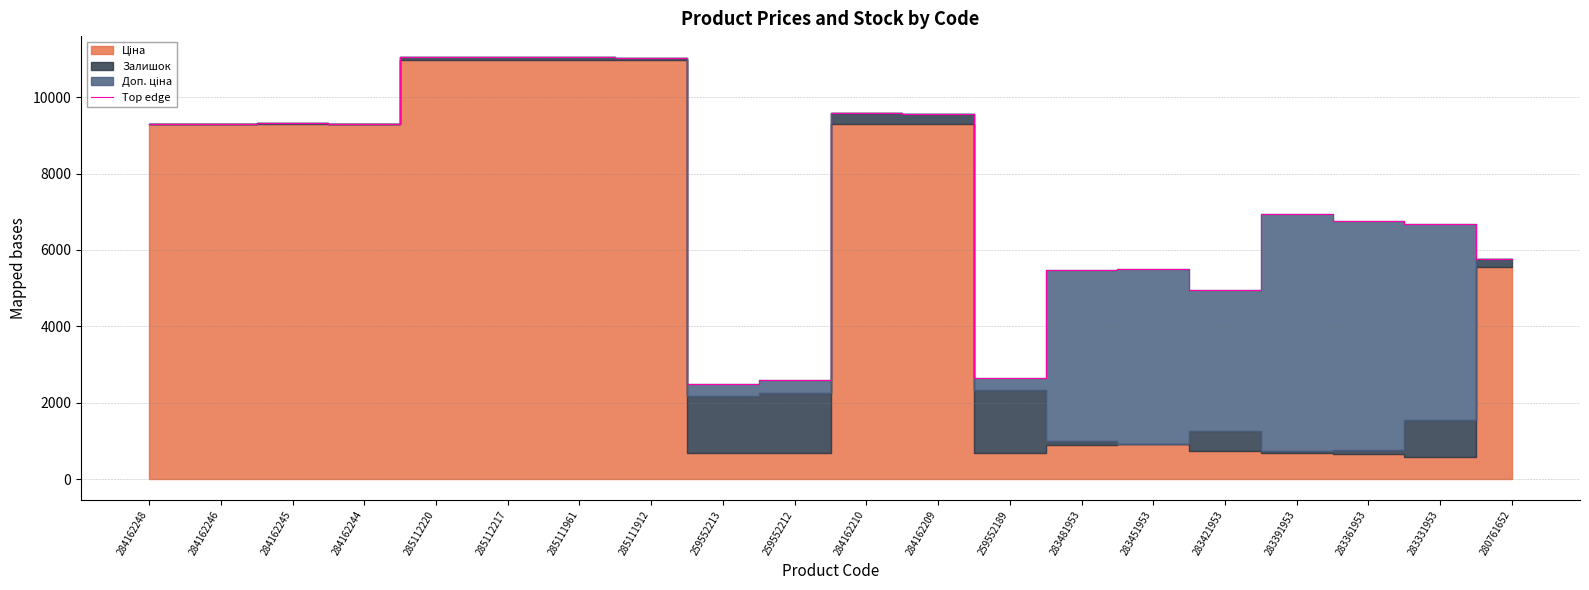

What is the greatest value displayed?

11044.7